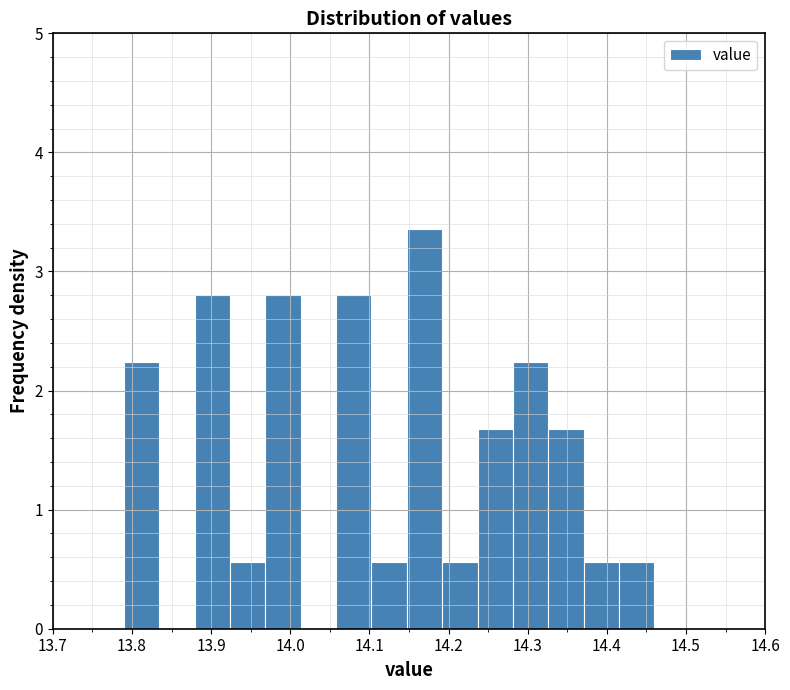

Which range on the x-axis has the tallest bar?

14.15 to 14.19